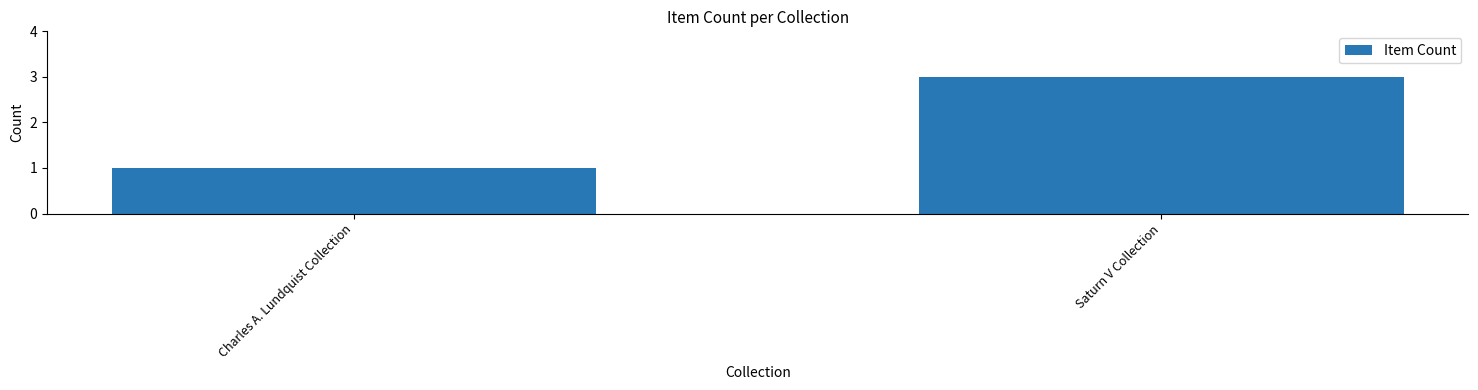

What value does the data have at Saturn V Collection?

3